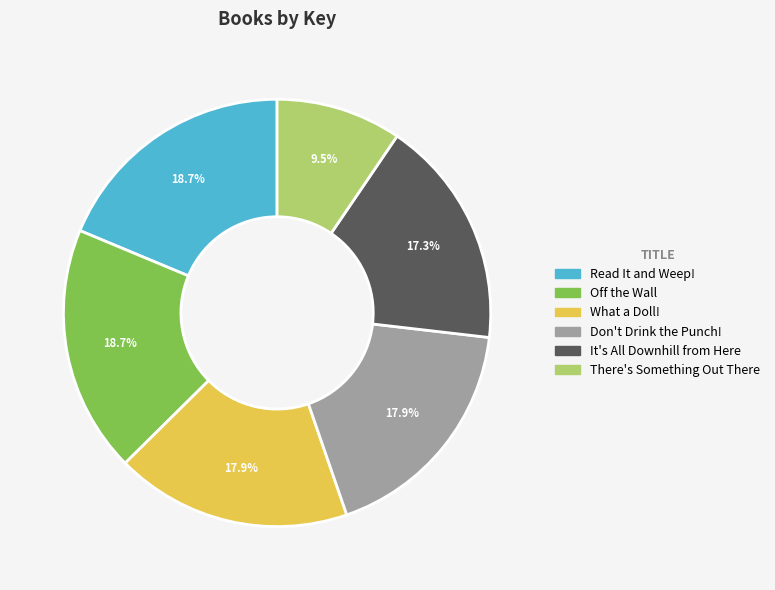

How many segments does this pie chart have?

6